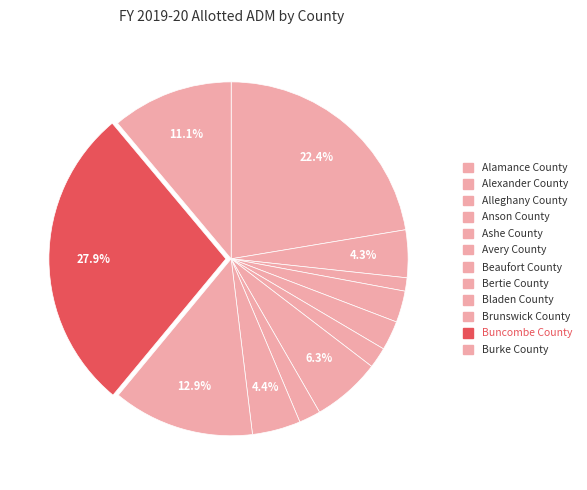

To the nearest percent, what is the difference between the Alleghany County and Brunswick County slice percentages?

12%